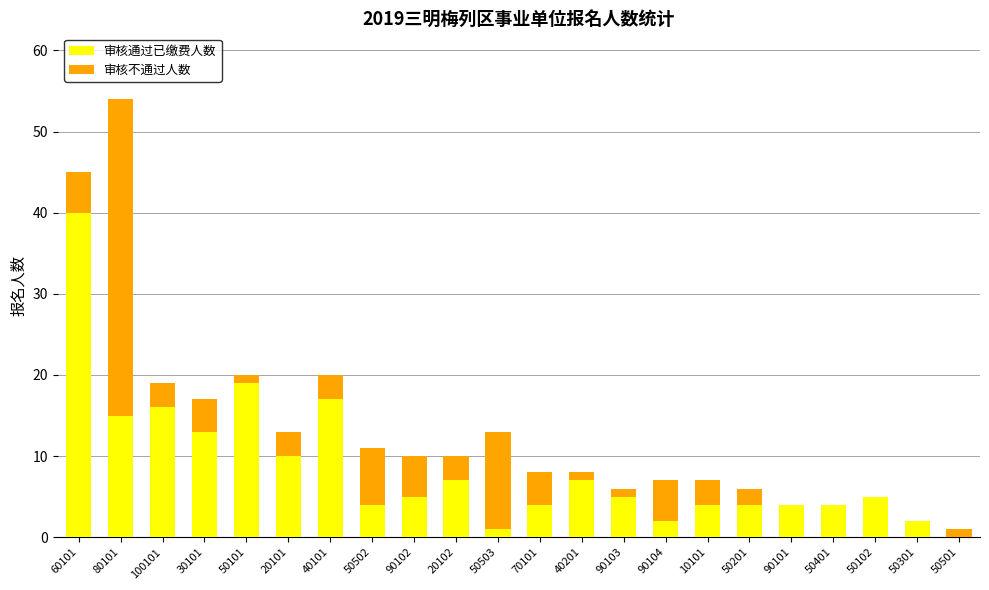

What is the total value across all series at 40101?

20